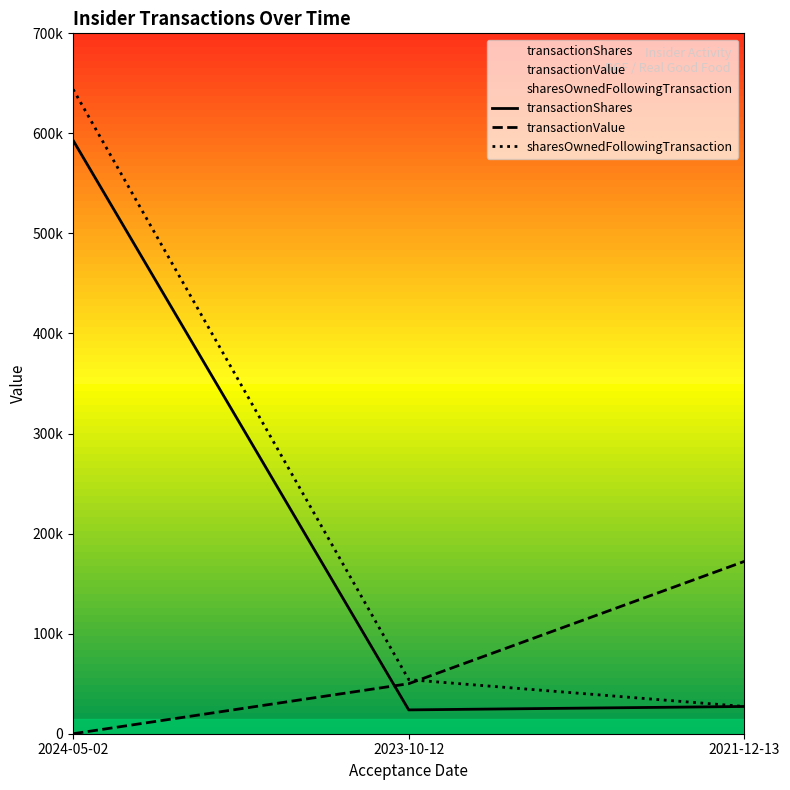

Does the chart display data point markers on the line(s)?

No